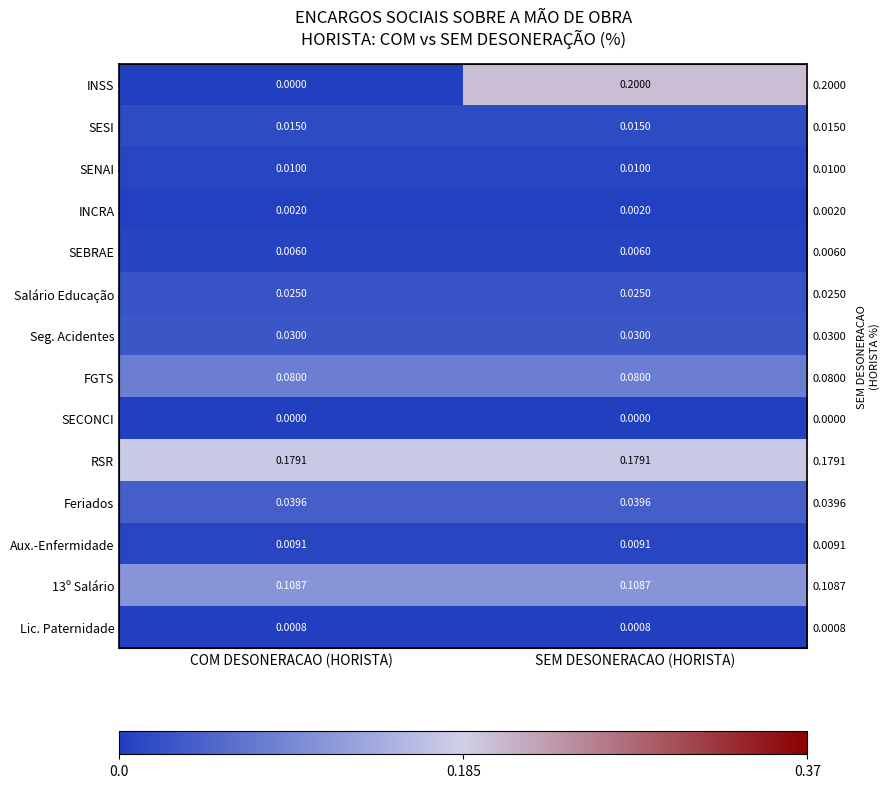

What is the spread (max minus min) of values at SEM DESONERACAO (HORISTA)?

0.2